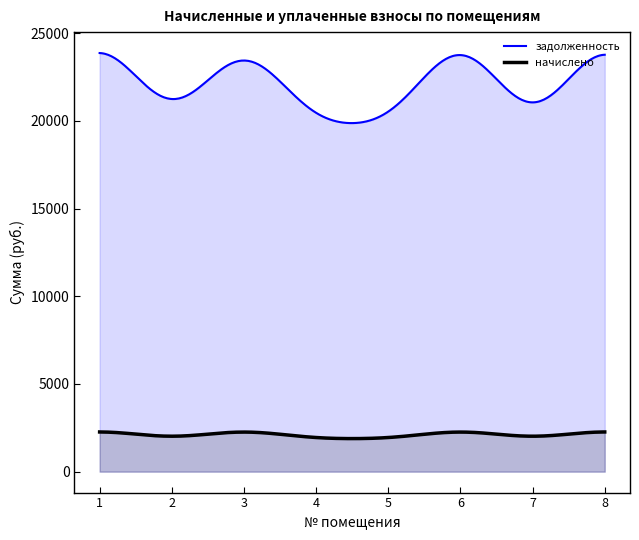

What is the difference between the maximum and second lowest values in the задолженность series?

3992.8